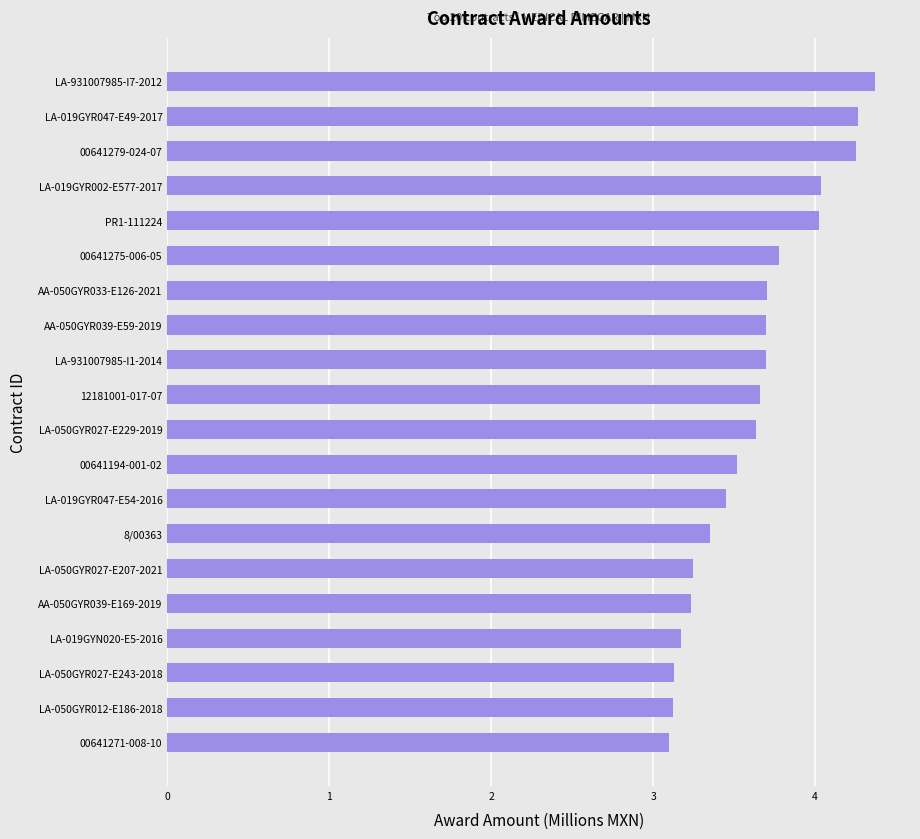

What is the average value?

3.6